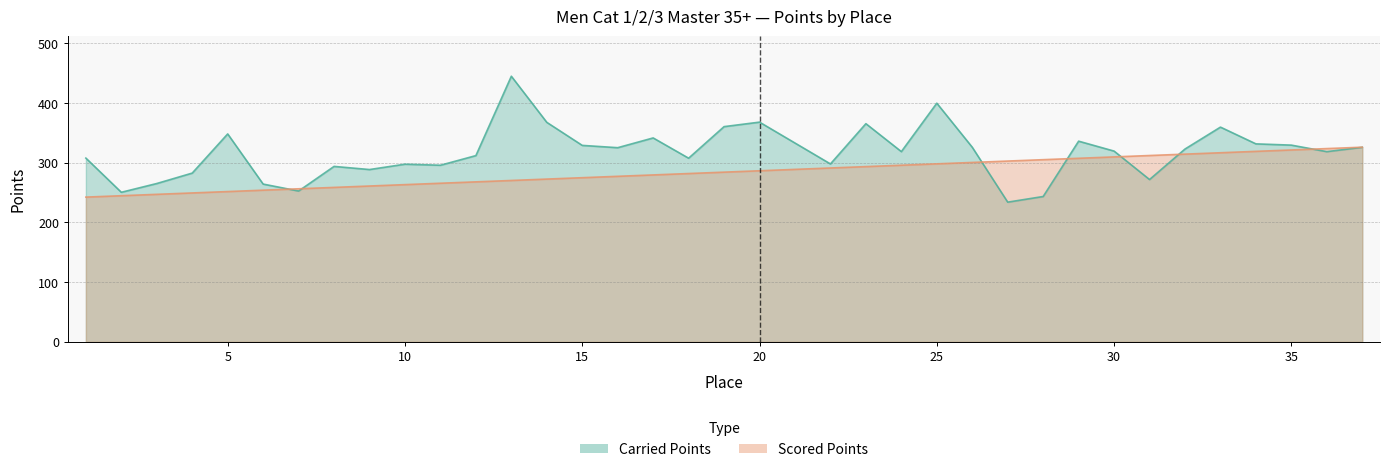

Which series has the largest total across all categories?

Carried Points